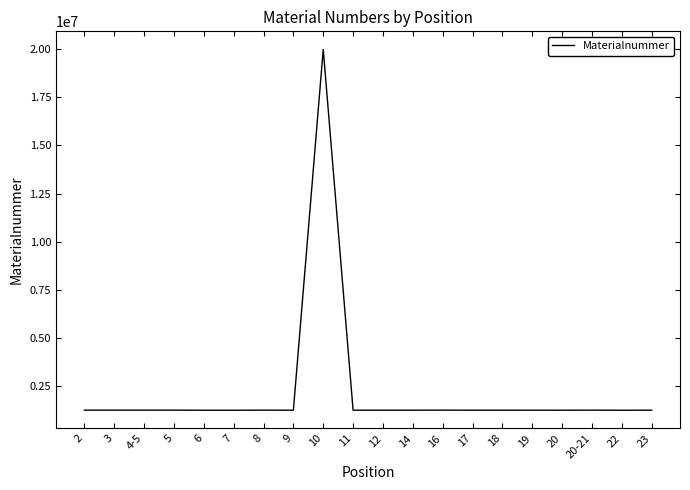

What is the maximum value shown in the chart?

20002952